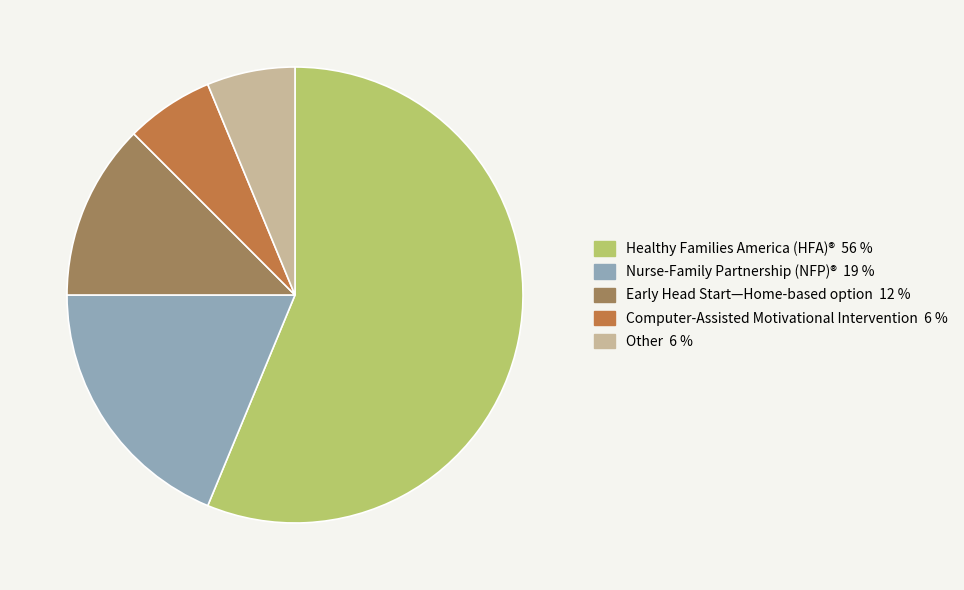

What is the majority slice?

Healthy Families America (HFA)®